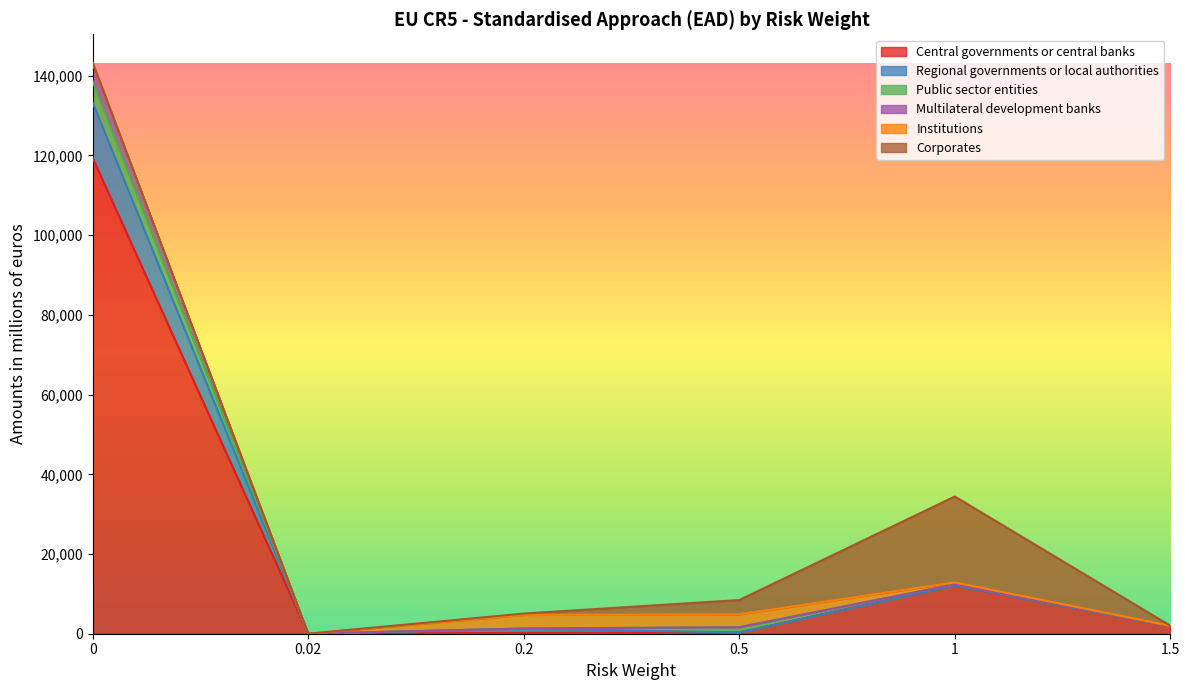

The Central governments or central banks series shows 119370.3 at 0. True or false?

True